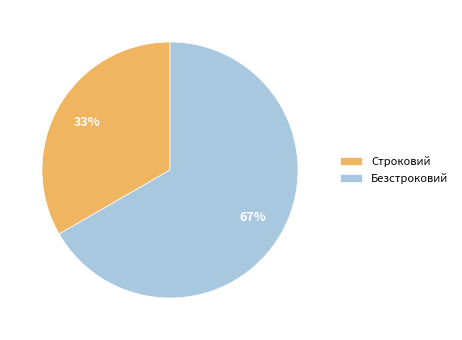

Which category accounts for the majority?

Безстроковий